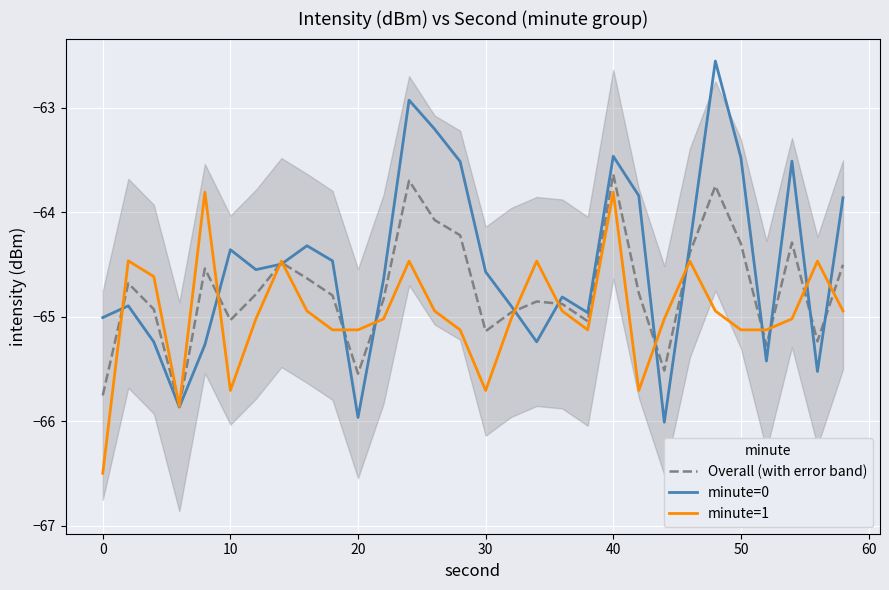

What is the difference between the maximum and minimum values in the Overall (with error band) series?

2.2